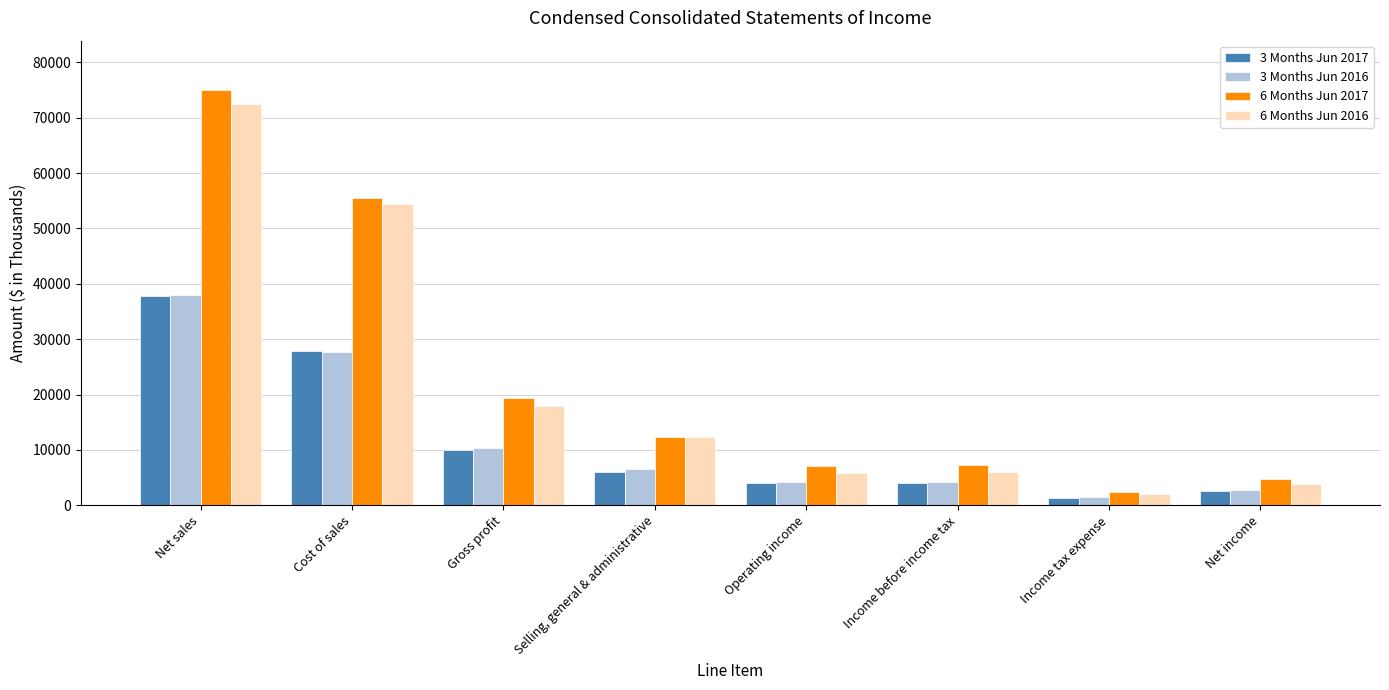

The 6 Months Jun 2016 series shows 5923 at Income before income tax. True or false?

True